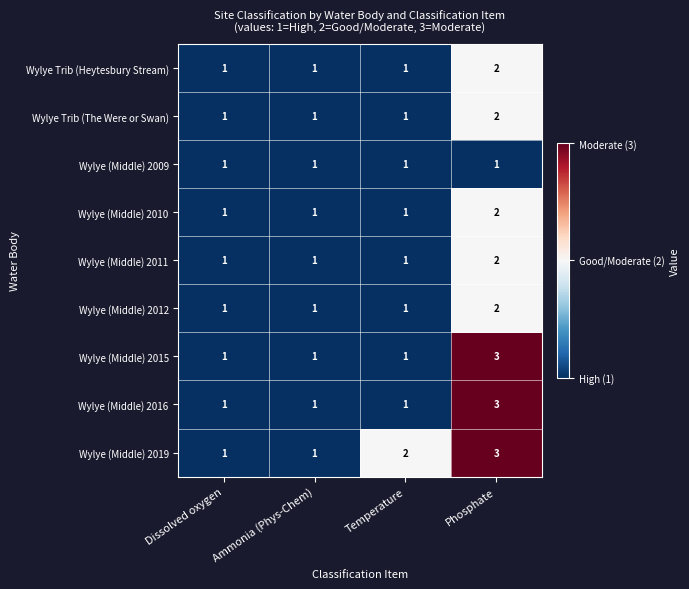

How many series are shown in this chart?

9